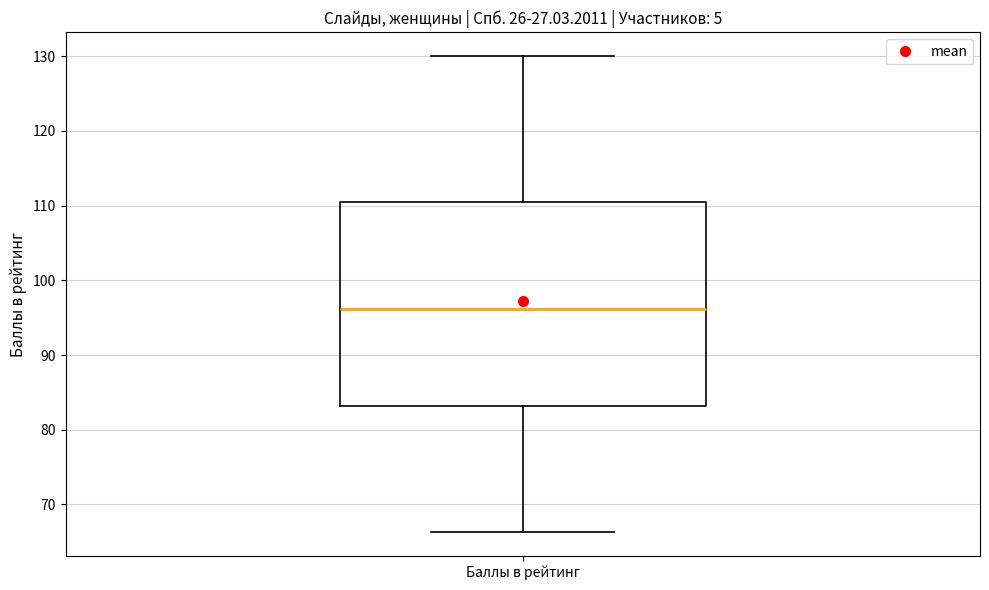

Where does the lower whisker of the box for Баллы в рейтинг end on the y-axis? The values are not printed on the chart, so give them approximately, as read against the axis.

66